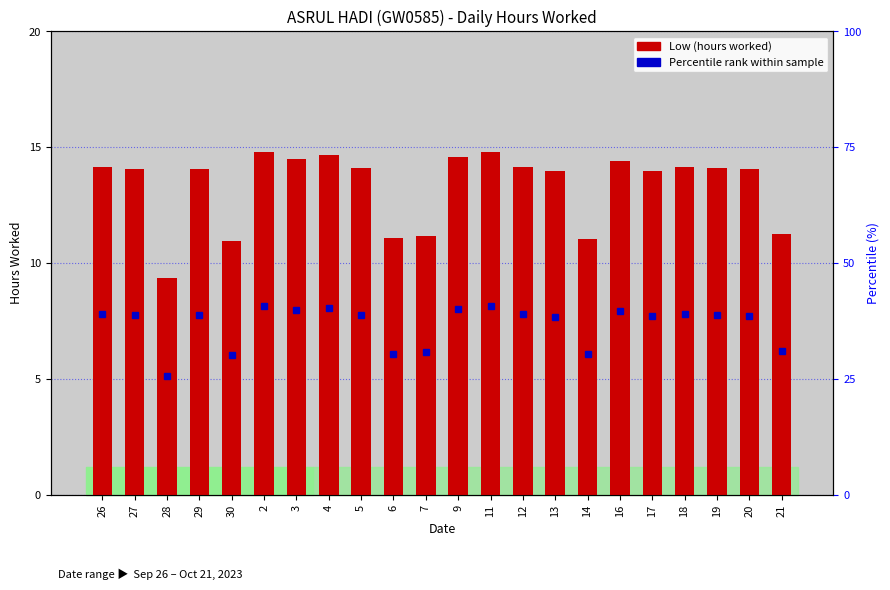

Which label corresponds to the largest value in the chart?

2